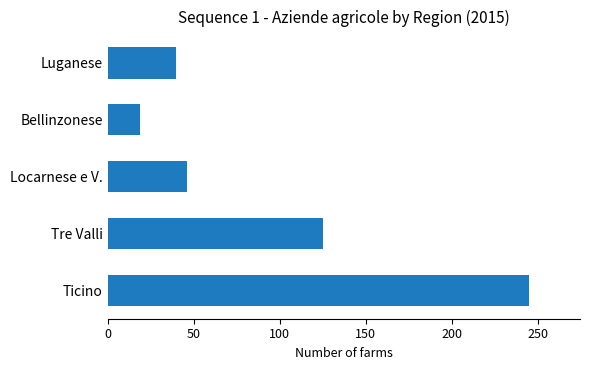

Reading bottom to top, what are all the values shown in this chart?

Ticino=245	Tre Valli=125	Locarnese e V.=46	Bellinzonese=19	Luganese=40